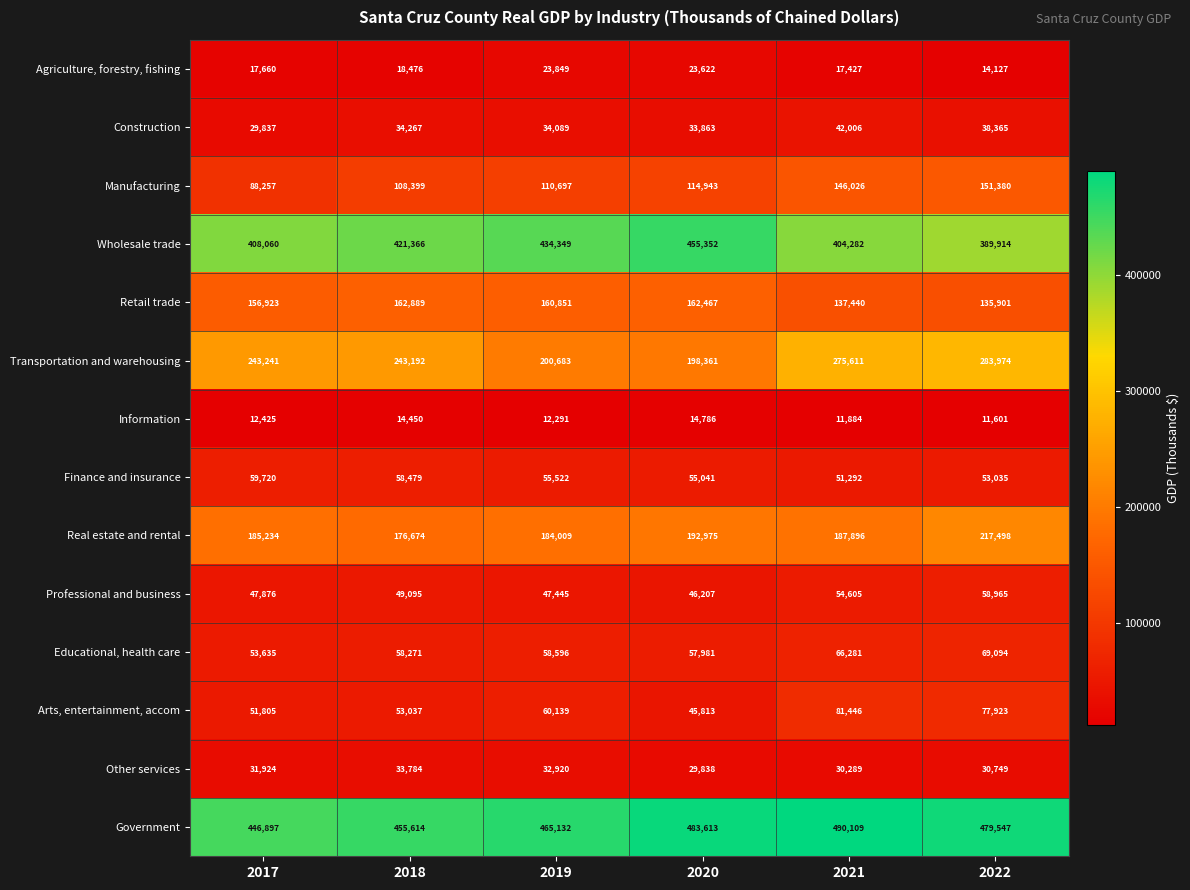

What is the average value of the Agriculture, forestry, fishing series?

19194